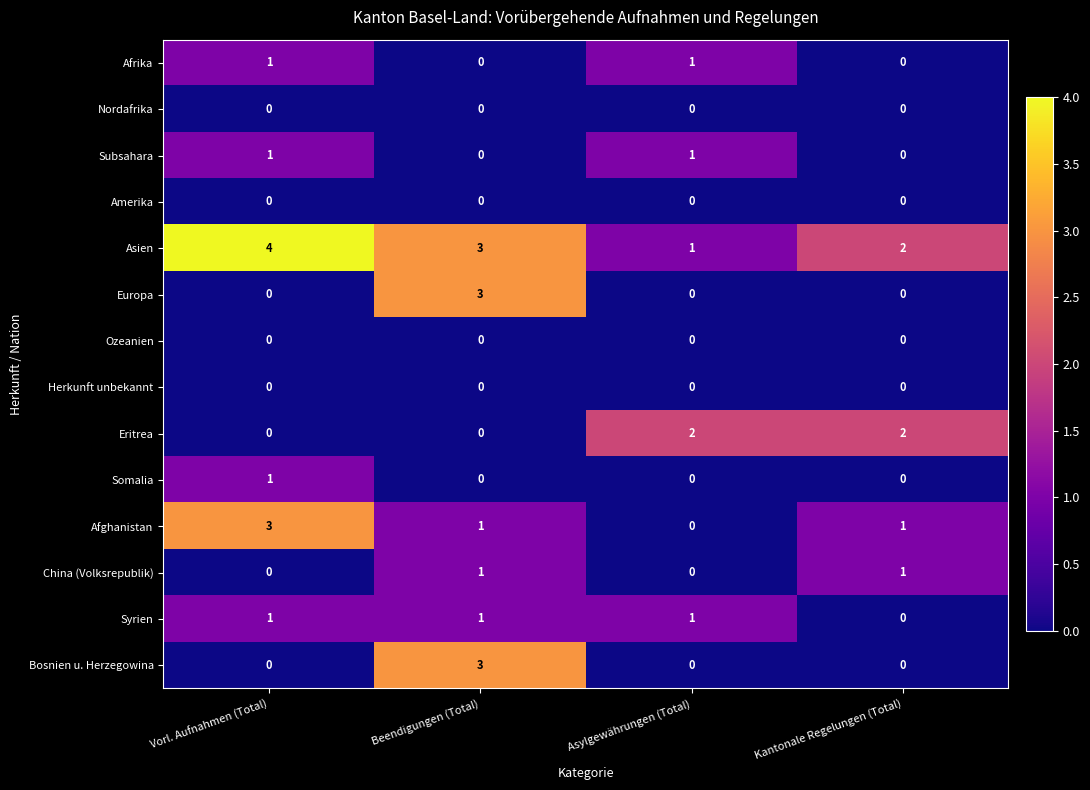

Is it true that China (Volksrepublik) equals 0 at Vorl. Aufnahmen (Total)?

True